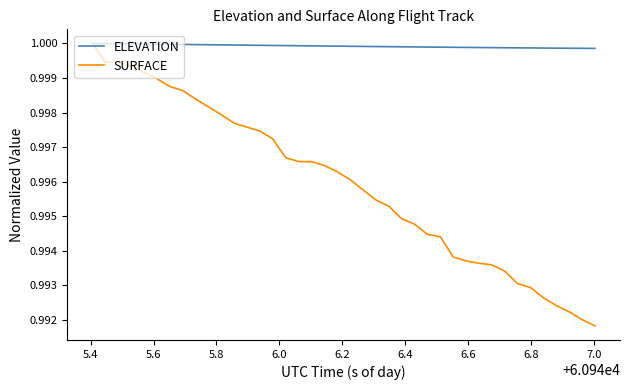

Rank the series by their average value, from lowest to highest.

SURFACE, ELEVATION